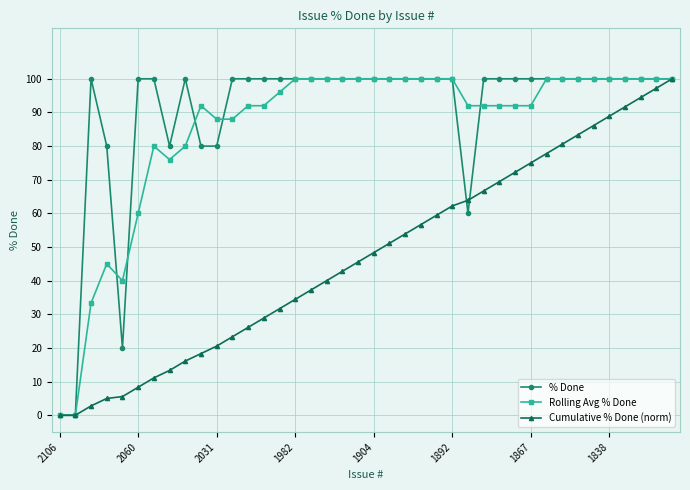

What is the value of the Rolling Avg % Done point at the 32nd from the left?

100.0